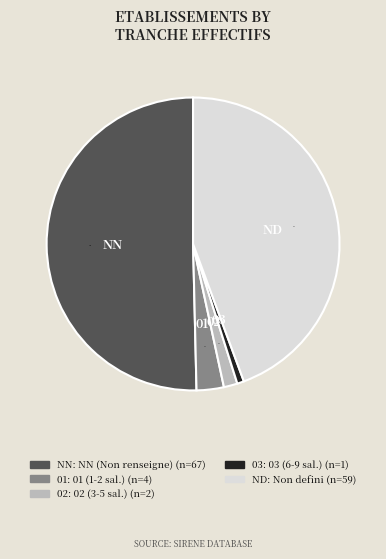

Which slice is the largest?

NN